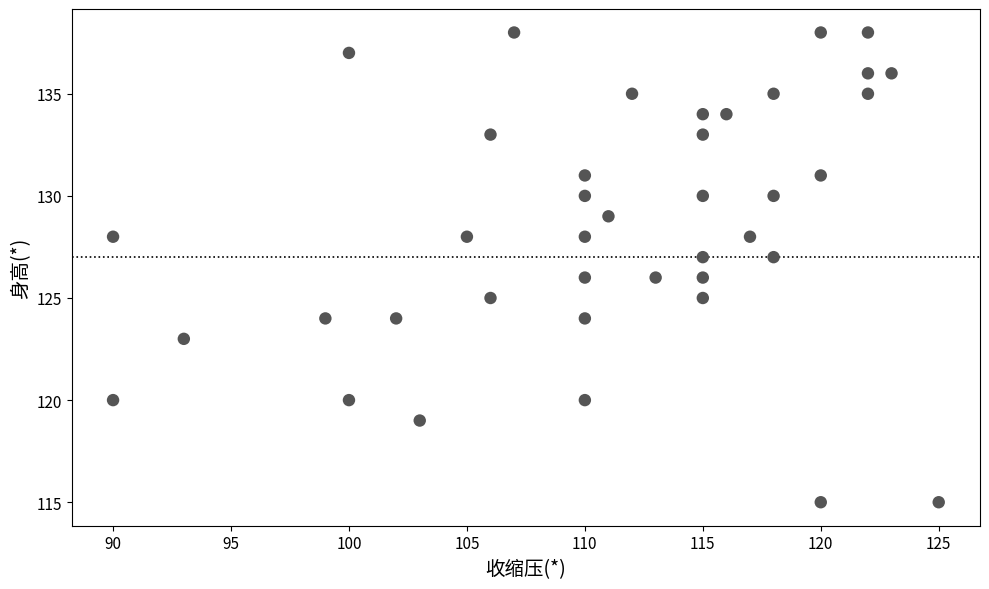

What is the range of X values (max minus min)?

35